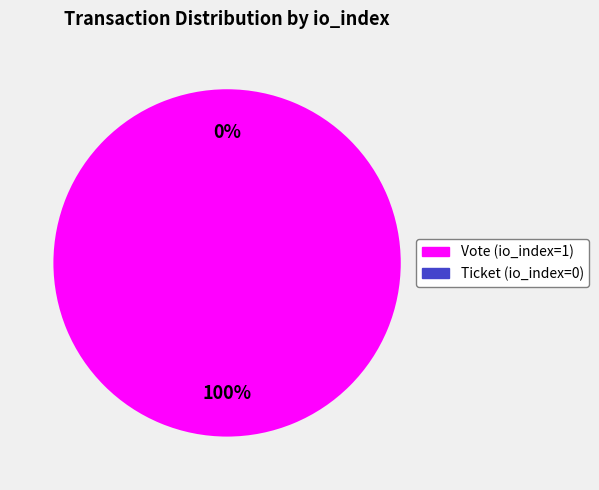

Which slice represents more than half of the pie?

Vote (io_index=1)